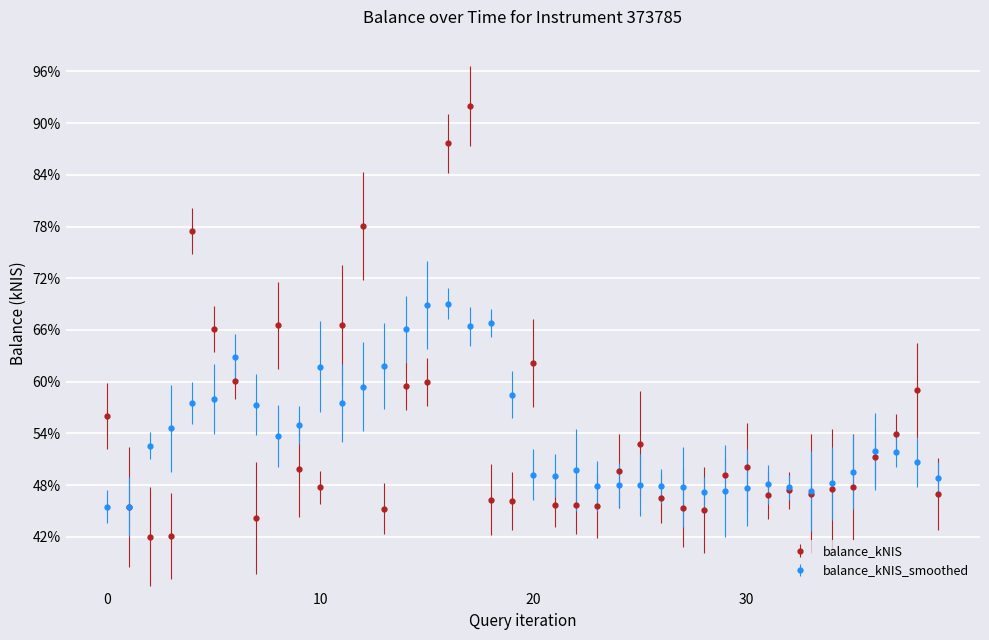

What is the maximum value shown in the chart?

92.0